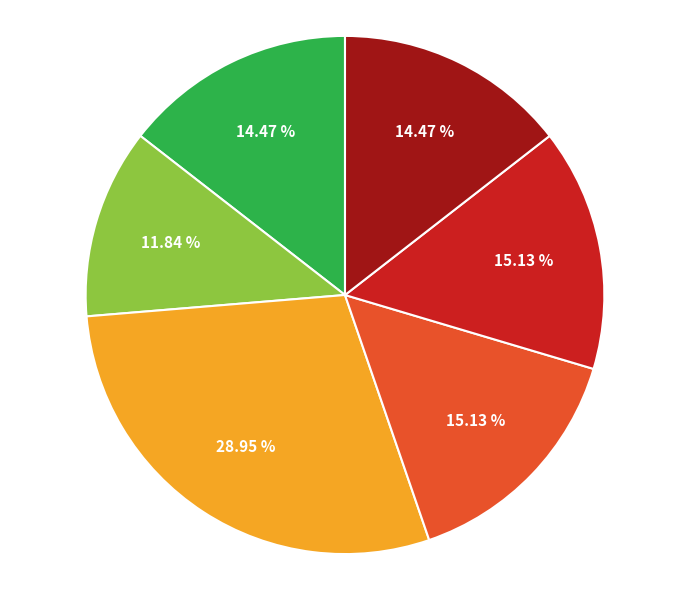

Is there any slice that represents more than half of the pie?

No